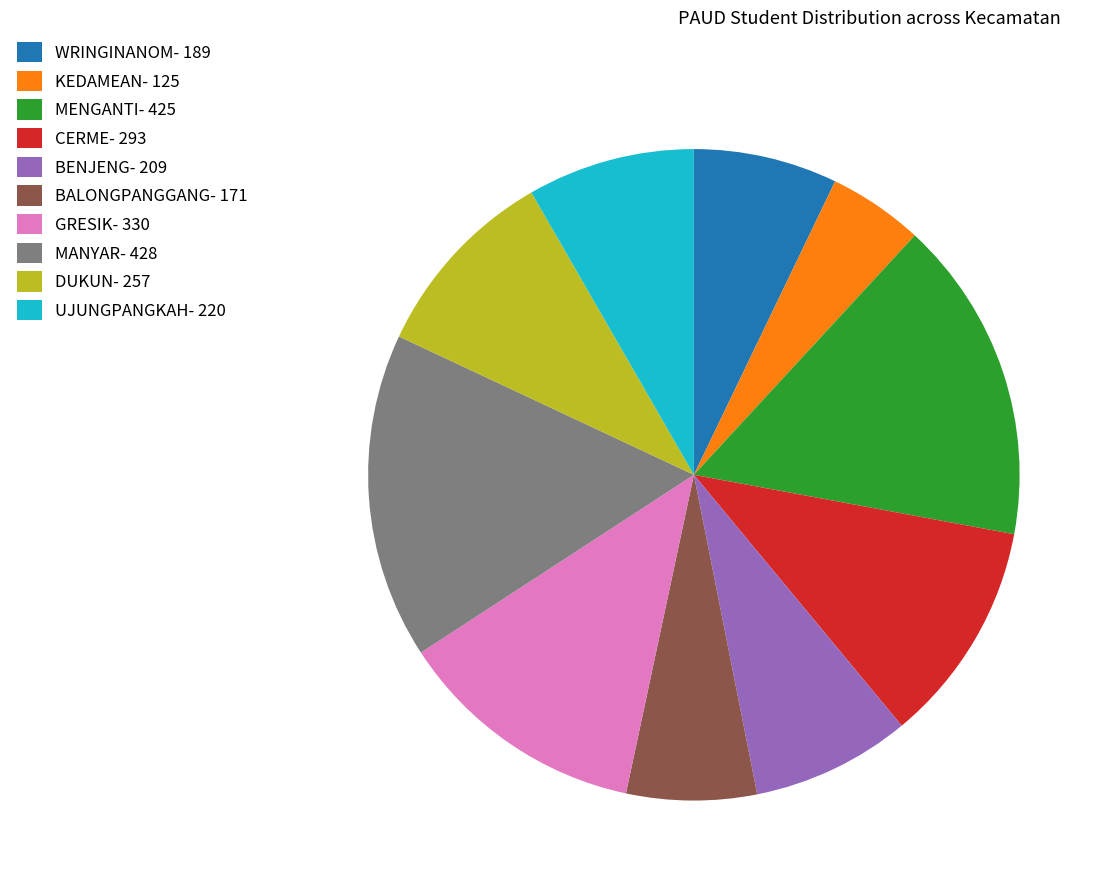

Between MENGANTI and BALONGPANGGANG, which is larger?

MENGANTI